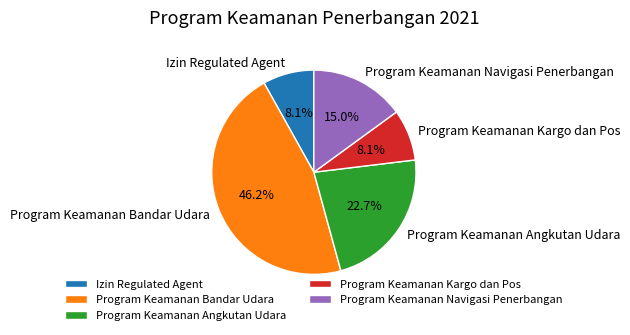

To the nearest percent, what is the difference between the largest and smallest slice percentages?

38%